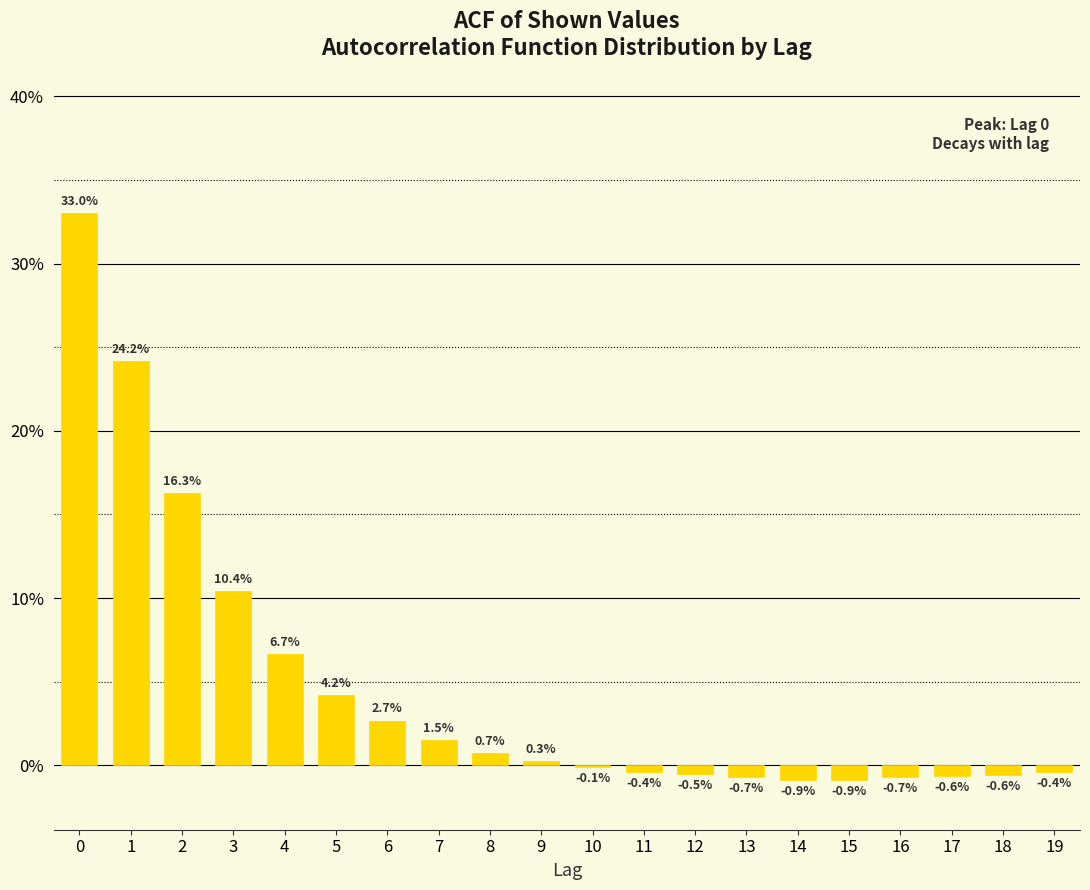

Reading left to right, extract all data points from this chart.

0=33.0	1=24.2	2=16.3	3=10.4	4=6.7	5=4.2	6=2.7	7=1.5	8=0.7	9=0.3	10=-0.1	11=-0.4	12=-0.5	13=-0.7	14=-0.9	15=-0.9	16=-0.7	17=-0.6	18=-0.6	19=-0.4